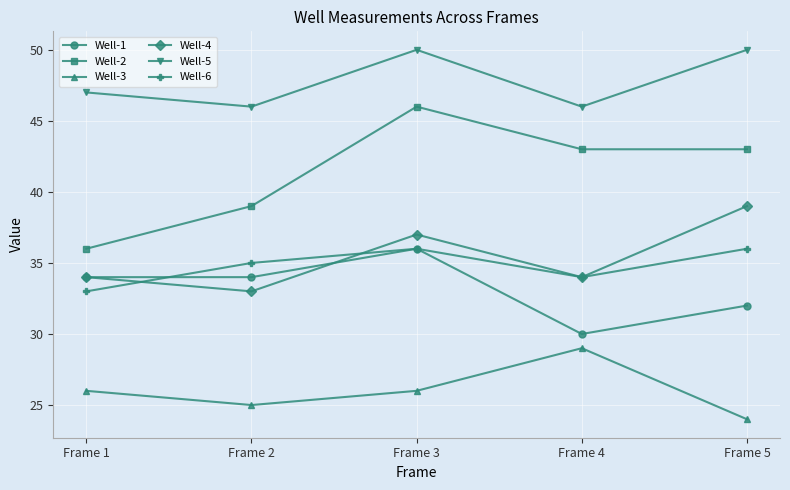

What is the difference between the Well-1 values at Frame 1 and Frame 3?

2